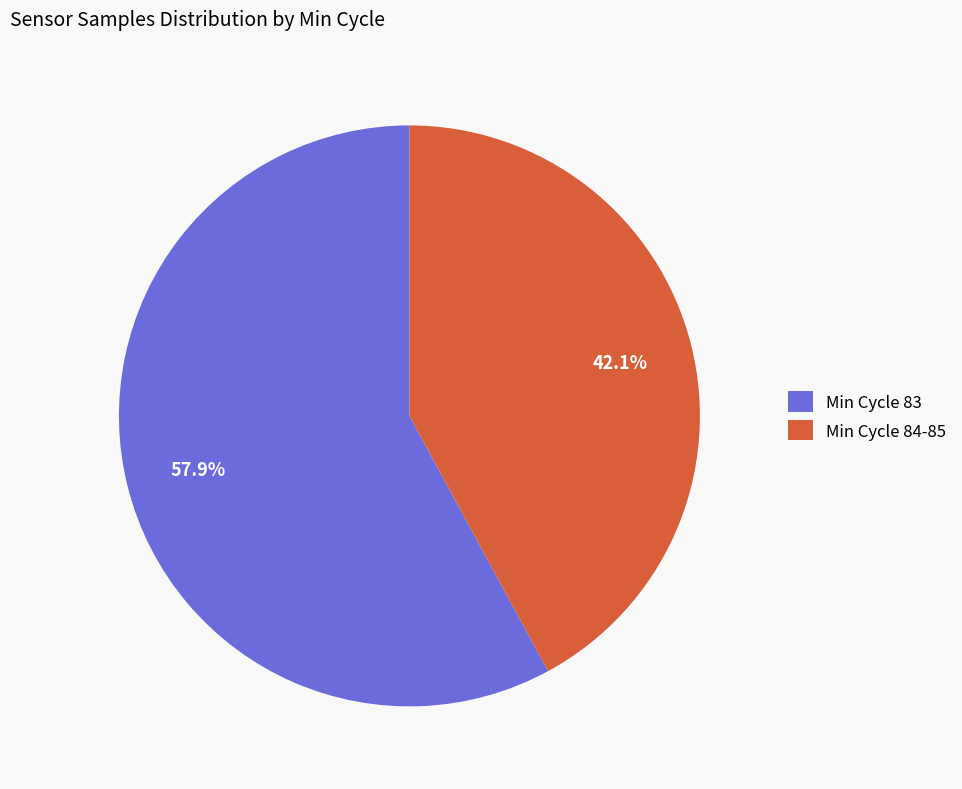

Rank the categories by value from lowest to highest.

Min Cycle 84-85, Min Cycle 83